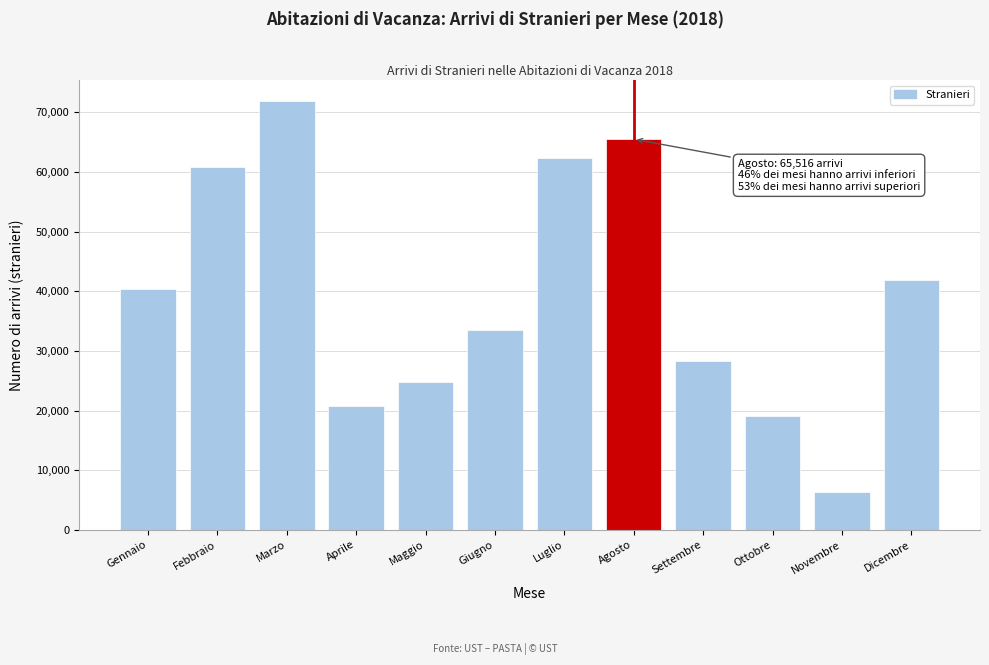

Reading right to left, extract all data points from this chart.

Dicembre=41842.5	Novembre=6422.9	Ottobre=19031.1	Settembre=28274.7	Agosto=65516.4	Luglio=62315.0	Giugno=33555.3	Maggio=24749.1	Aprile=20847.2	Marzo=71834.1	Febbraio=60795.3	Gennaio=40341.6